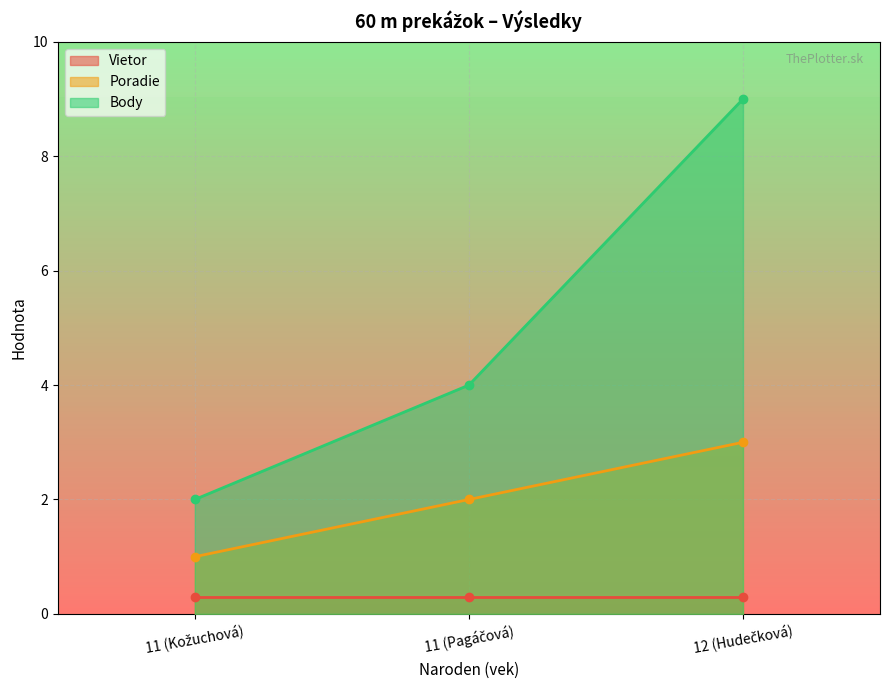

What is the difference between the maximum and minimum values in the Poradie series?

2